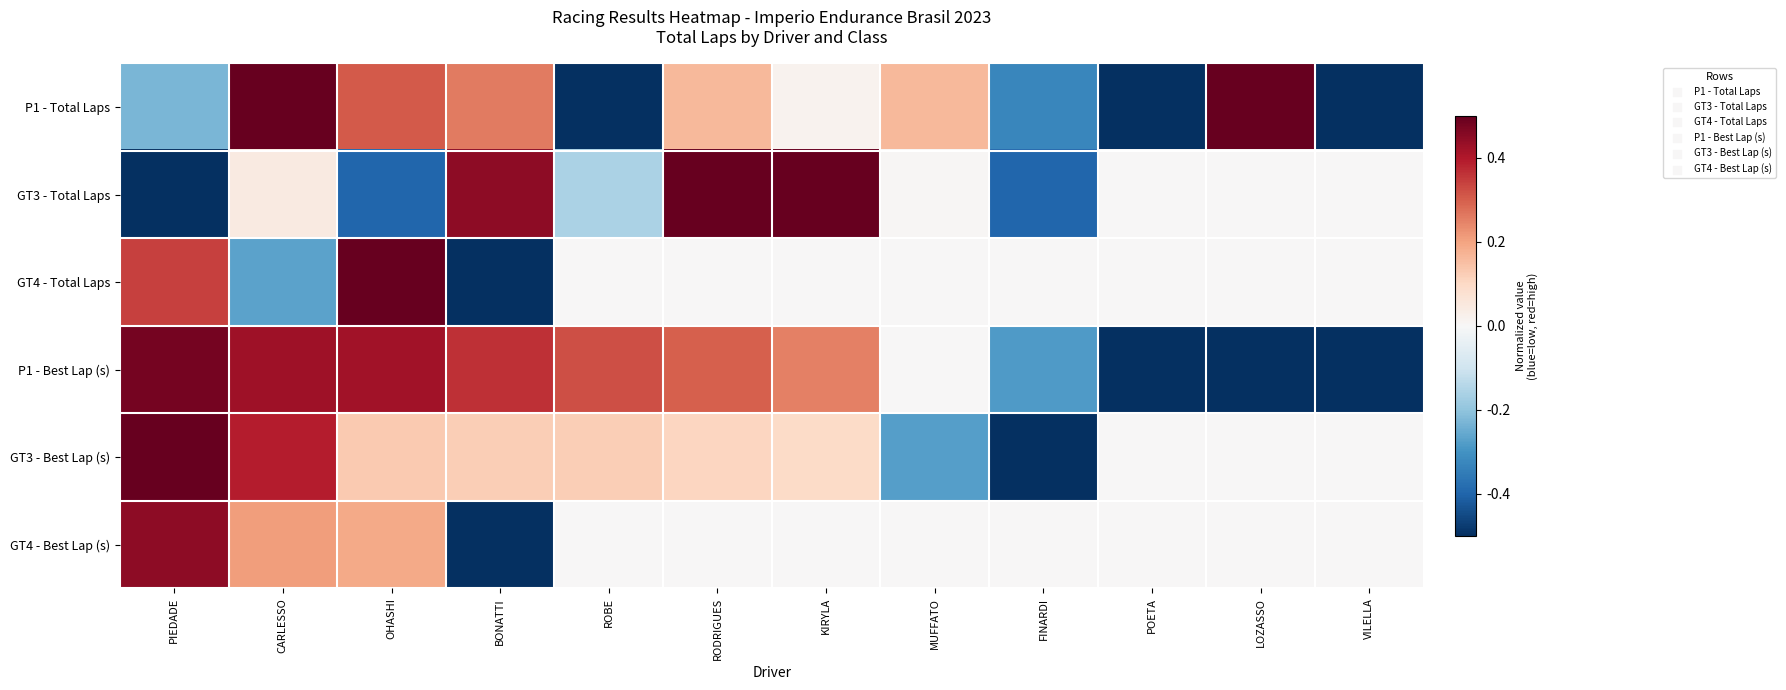

Reading right to left, list all the values displayed in this chart.

P1 - Total Laps: VILELLA=-0.6	LOZASSO=1.0	POETA=-0.6	FINARDI=-0.3	MUFFATO=0.2	KIRYLA=0.0	RODRIGUES=0.2	ROBE=-0.8	BONATTI=0.3	OHASHI=0.3	CARLESSO=0.6	PIEDADE=-0.2
GT3 - Total Laps: VILELLA=0.0	LOZASSO=0.0	POETA=0.0	FINARDI=-0.4	MUFFATO=0.0	KIRYLA=0.5	RODRIGUES=0.8	ROBE=-0.2	BONATTI=0.4	OHASHI=-0.4	CARLESSO=0.0	PIEDADE=-0.9
GT4 - Total Laps: VILELLA=0.0	LOZASSO=0.0	POETA=0.0	FINARDI=0.0	MUFFATO=0.0	KIRYLA=0.0	RODRIGUES=0.0	ROBE=0.0	BONATTI=-0.7	OHASHI=0.6	CARLESSO=-0.3	PIEDADE=0.3
P1 - Best Lap (s): VILELLA=-1.1	LOZASSO=-0.7	POETA=-0.5	FINARDI=-0.3	MUFFATO=0.0	KIRYLA=0.3	RODRIGUES=0.3	ROBE=0.3	BONATTI=0.4	OHASHI=0.4	CARLESSO=0.4	PIEDADE=0.5
GT3 - Best Lap (s): VILELLA=-0.0	LOZASSO=-0.0	POETA=-0.0	FINARDI=-1.3	MUFFATO=-0.3	KIRYLA=0.1	RODRIGUES=0.1	ROBE=0.1	BONATTI=0.1	OHASHI=0.1	CARLESSO=0.4	PIEDADE=0.6
GT4 - Best Lap (s): VILELLA=-0.0	LOZASSO=-0.0	POETA=-0.0	FINARDI=-0.0	MUFFATO=-0.0	KIRYLA=-0.0	RODRIGUES=-0.0	ROBE=-0.0	BONATTI=-0.8	OHASHI=0.2	CARLESSO=0.2	PIEDADE=0.4